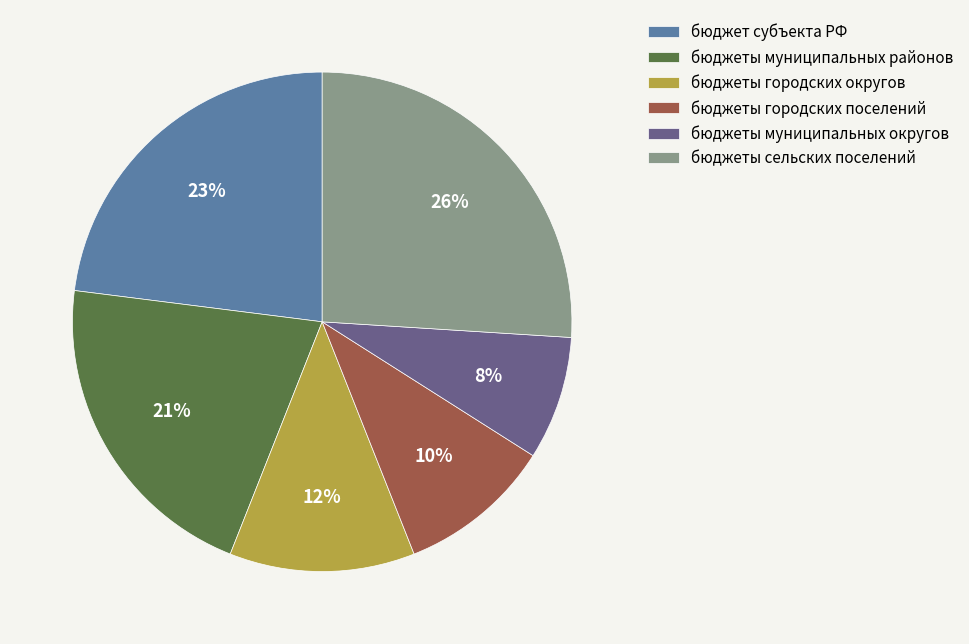

Count the number of slices in the pie.

6